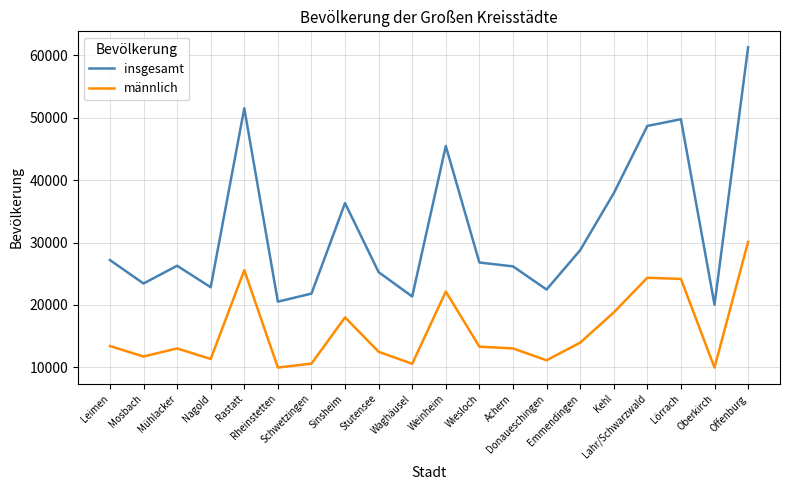

What is the total value across all series at Kehl?

56689